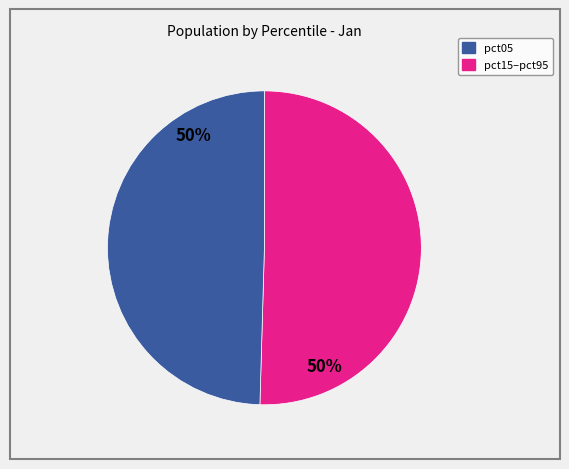

To the nearest percent, what is the average slice percentage?

50%